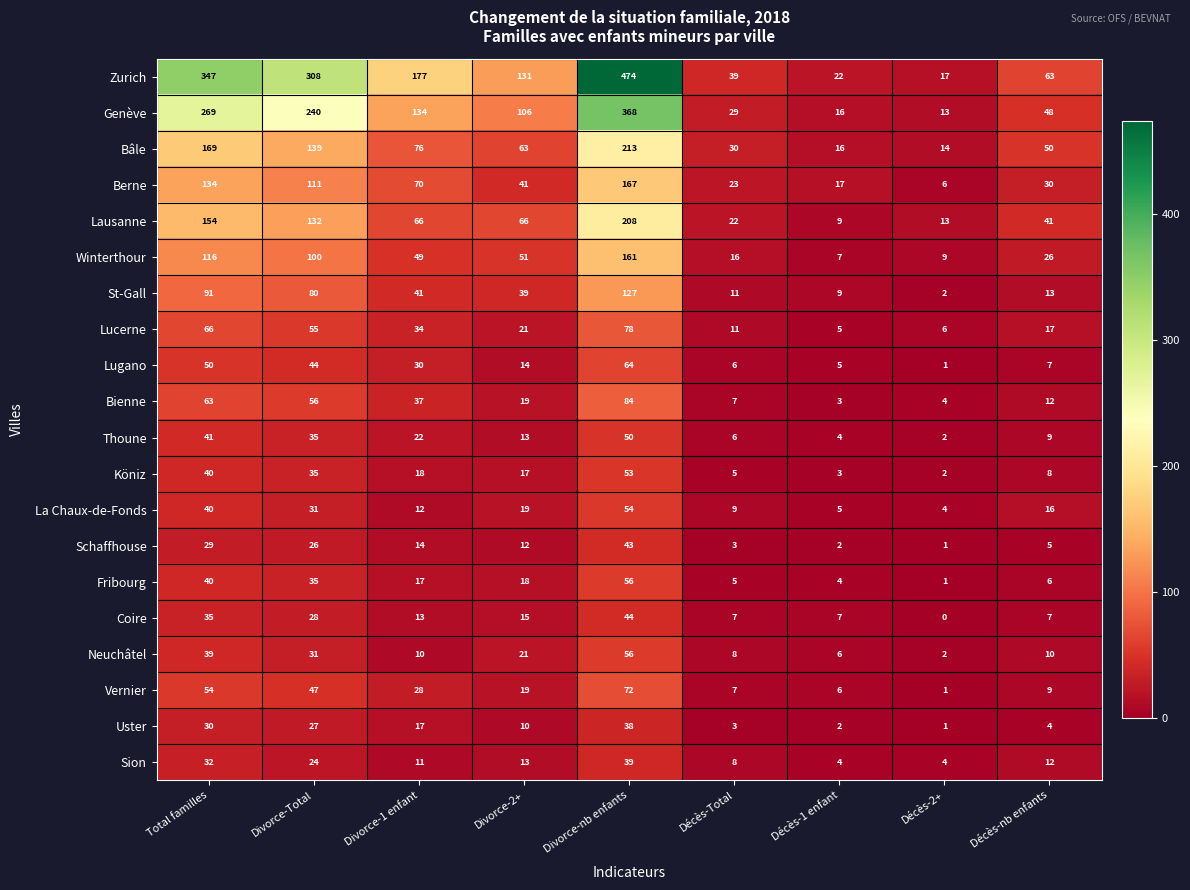

What is the difference between the maximum and second lowest values in the Fribourg series?

52